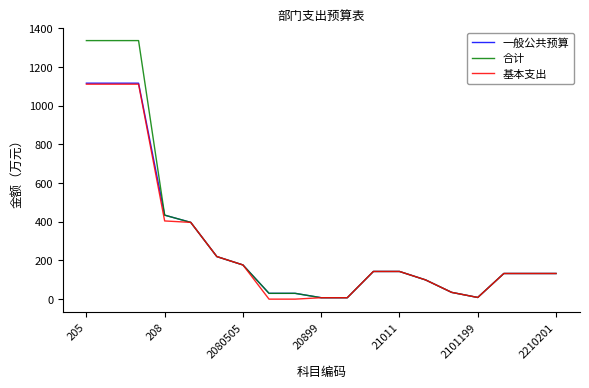

What is the difference between the second highest and minimum values in the 合计 series?

1328.5